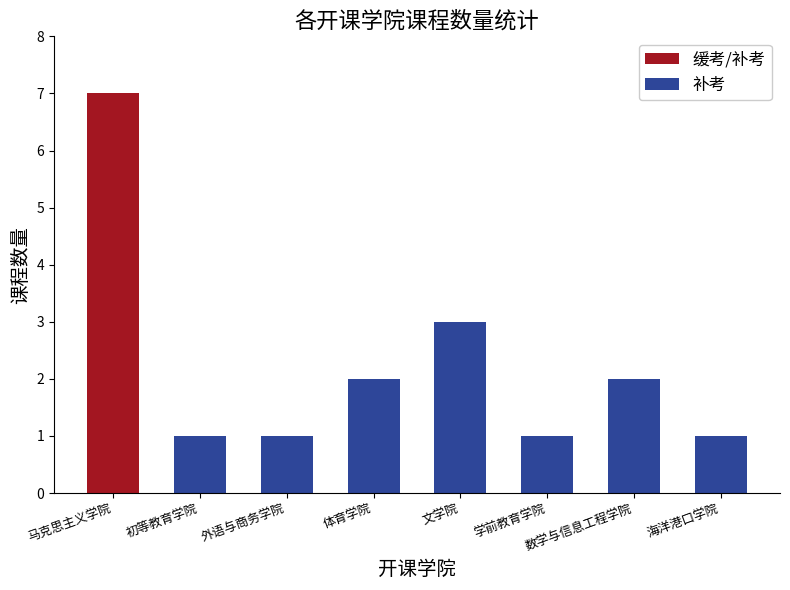

What is the minimum value shown in the chart?

1